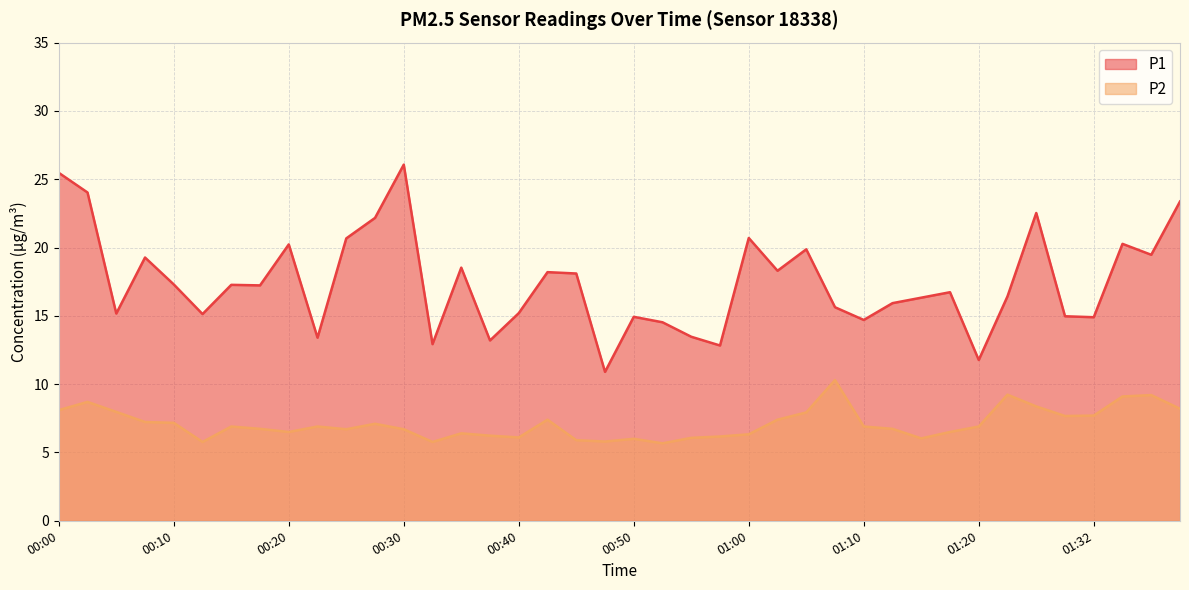

At how many categories does at least one series exceed 10?

40